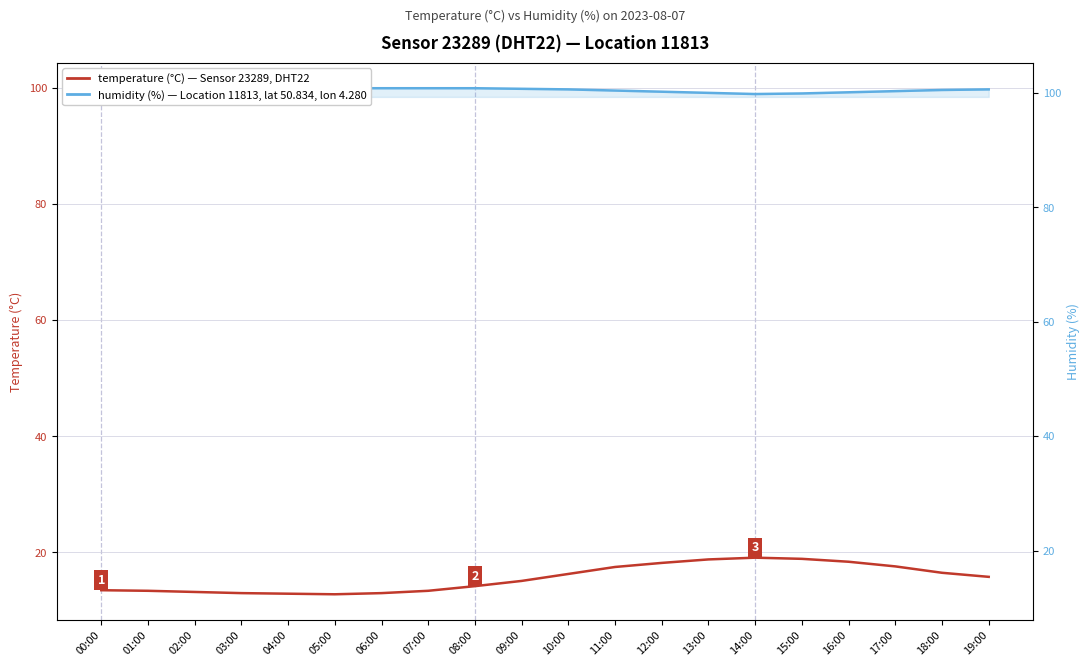

At how many categories does at least one series exceed 47?

20